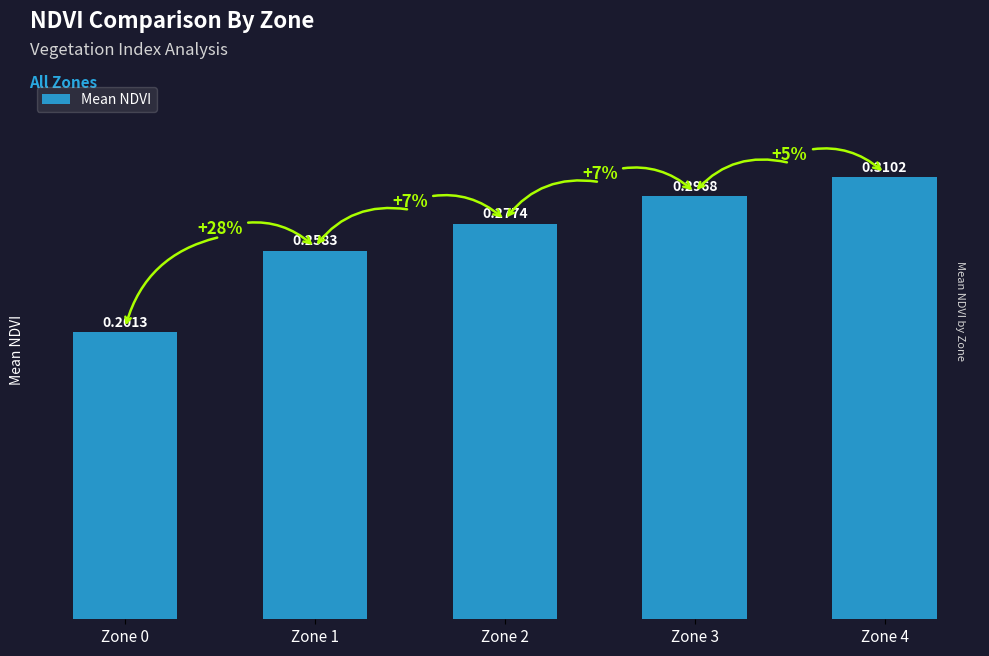

Which has a higher value, Zone 0 or Zone 2?

Zone 2